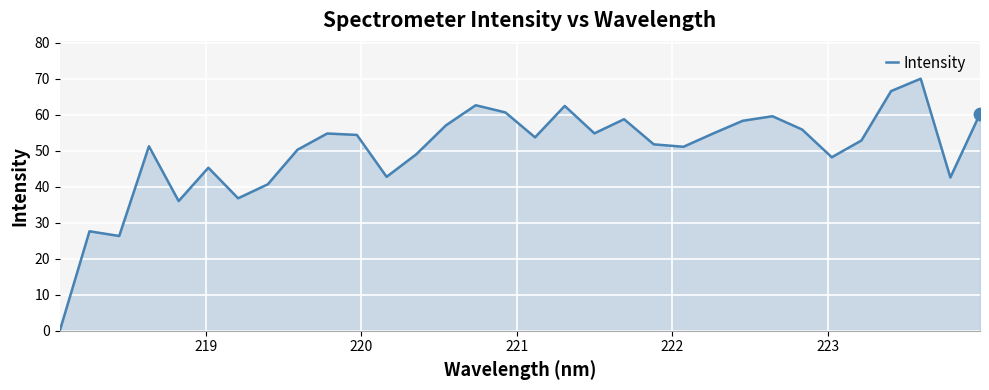

What is the difference between the maximum and minimum values?

70.0